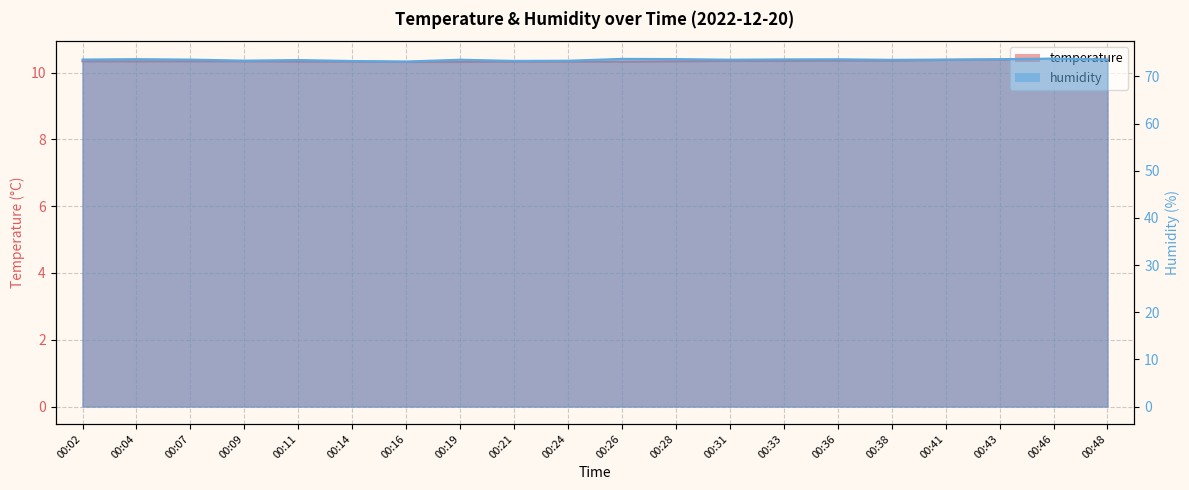

Between 00:04 and 00:09, which series saw the biggest shift?

humidity